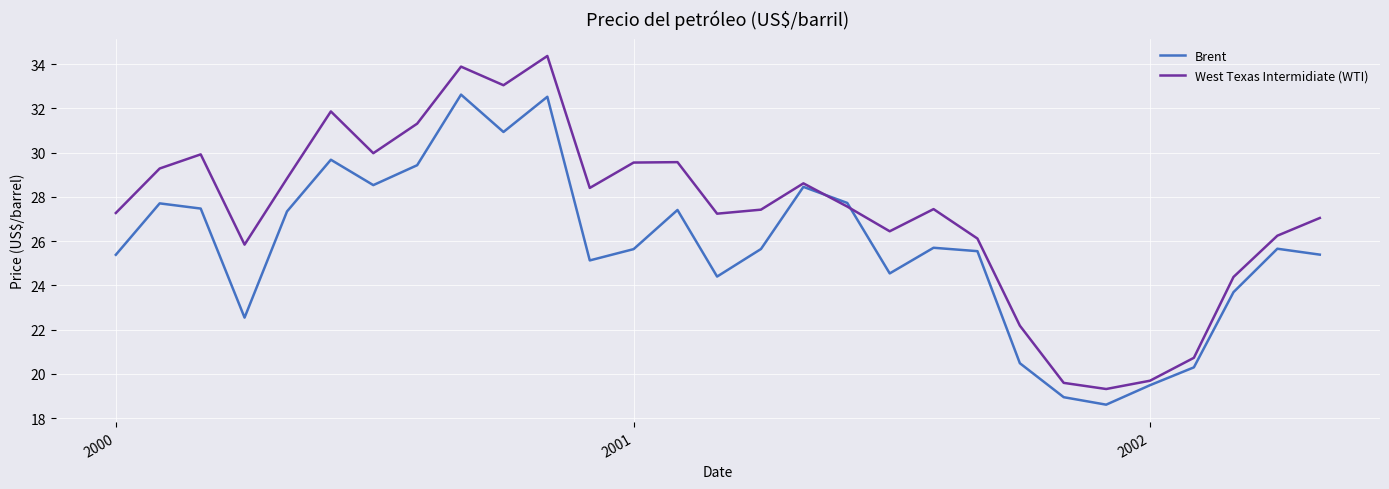

Which series has the largest total across all categories?

West Texas Intermidiate (WTI)